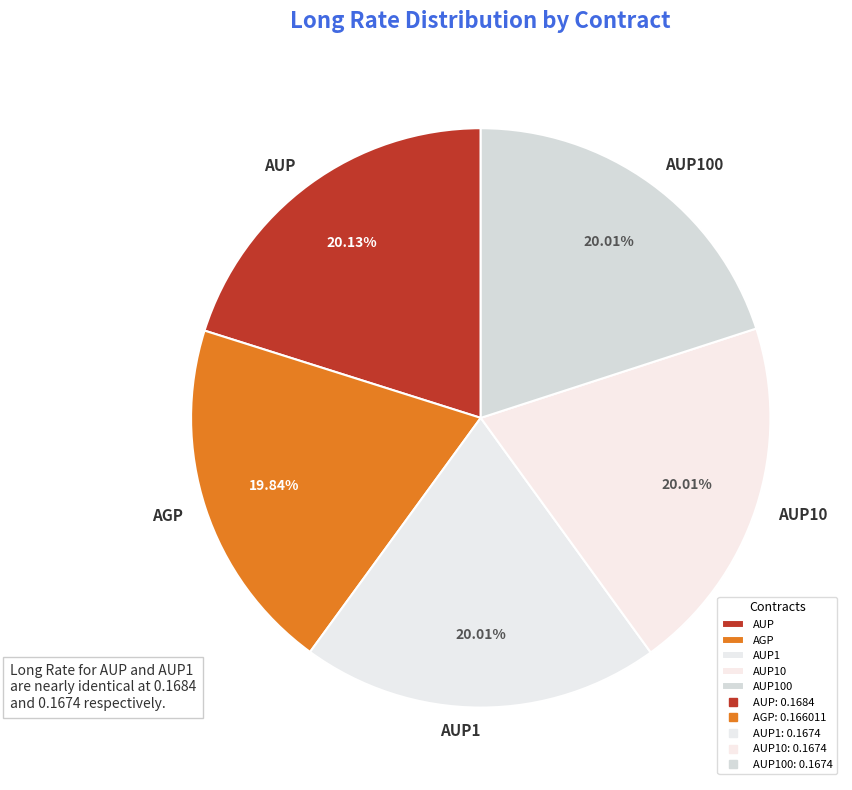

How many segments does this pie chart have?

5